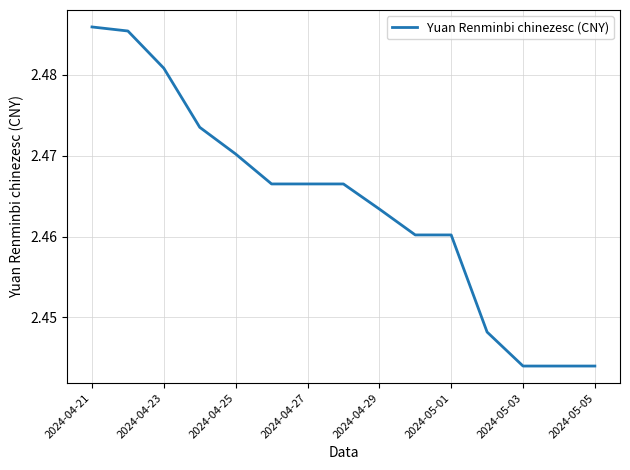

How many lines are shown in the chart?

1